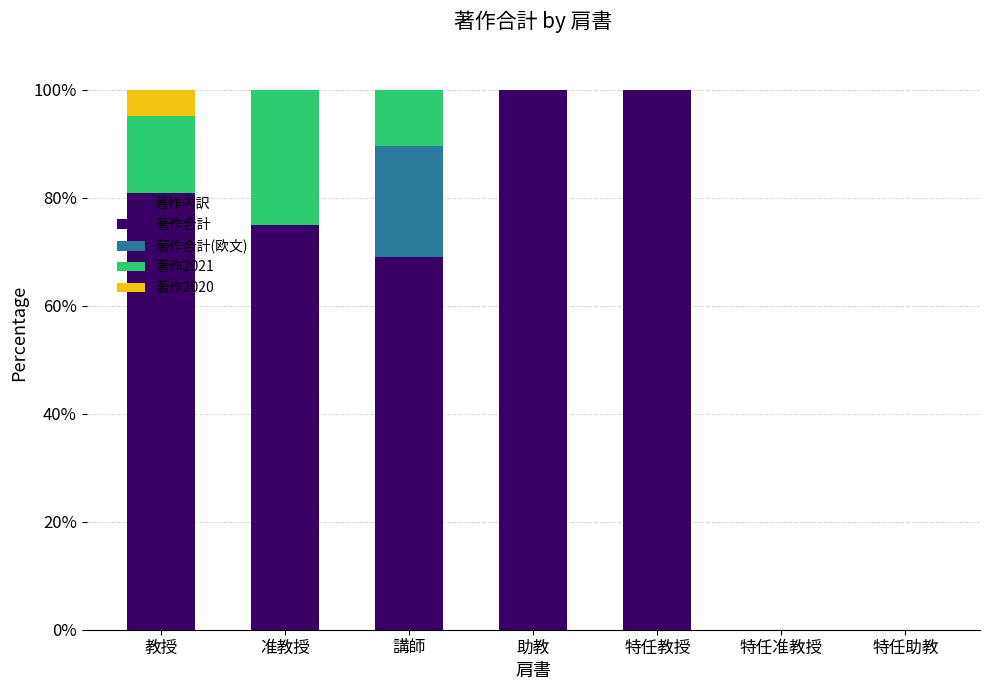

What is the highest value of the 著作合計 series?

100.0